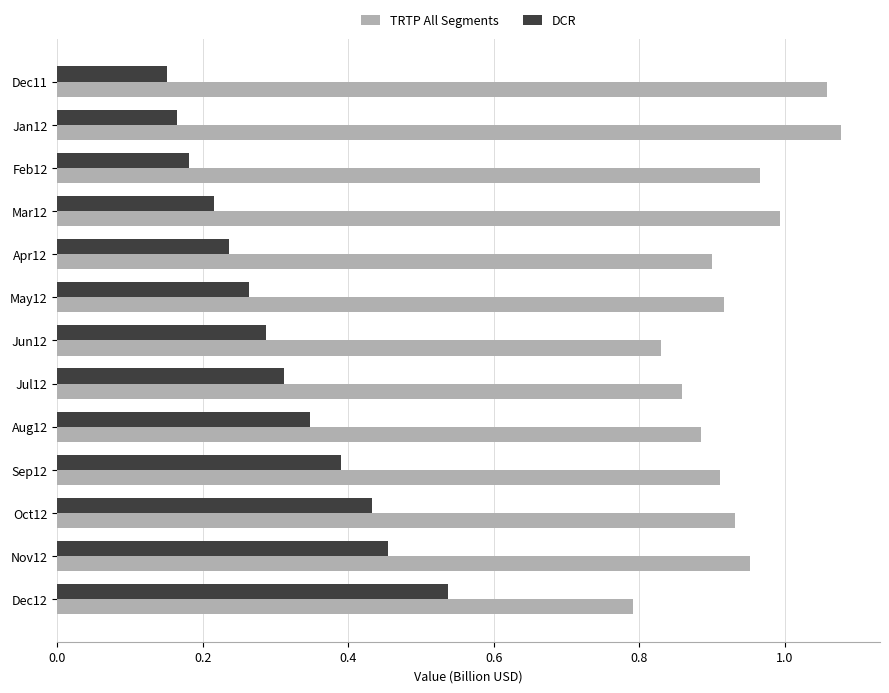

What are all the series names shown in the legend?

TRTP All Segments, DCR